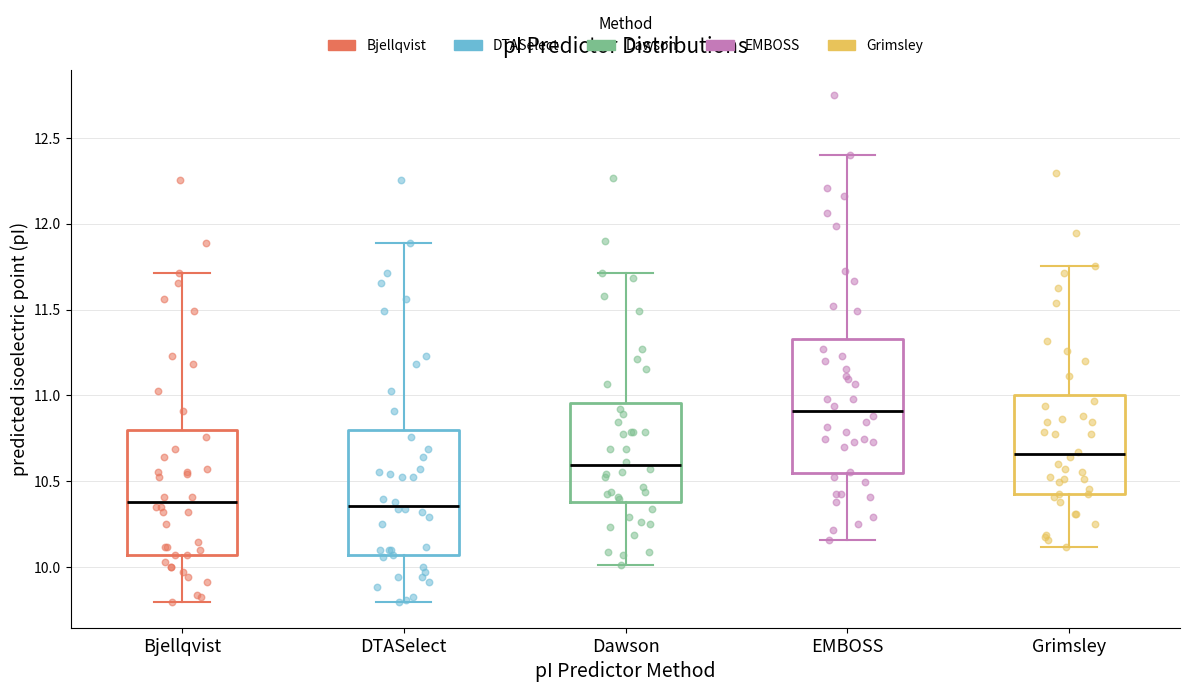

Reading left to right, read every box against the y-axis: the position of its median line, the range the box covers, and the ends of its whiskers. The values are not printed on the chart, so give them approximately, as read against the axis.

Bjellqvist: median 10.40, box 10.05 to 10.80, whiskers 9.80 to 11.70
DTASelect: median 10.35, box 10.05 to 10.80, whiskers 9.80 to 11.90
Dawson: median 10.60, box 10.40 to 10.95, whiskers 10.00 to 11.70
EMBOSS: median 10.90, box 10.55 to 11.35, whiskers 10.15 to 12.40
Grimsley: median 10.65, box 10.40 to 11.00, whiskers 10.10 to 11.75